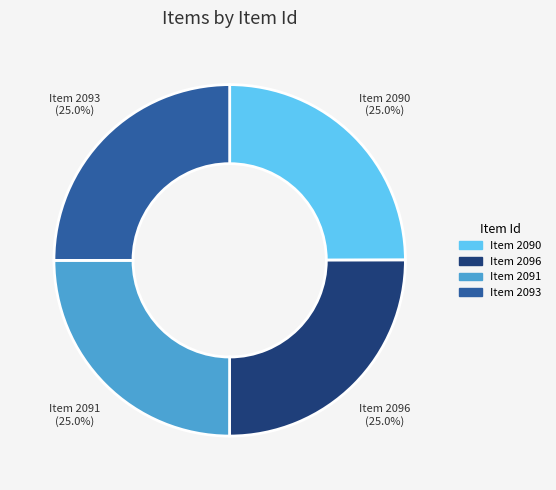

Is Item 2093 the majority of the pie?

No